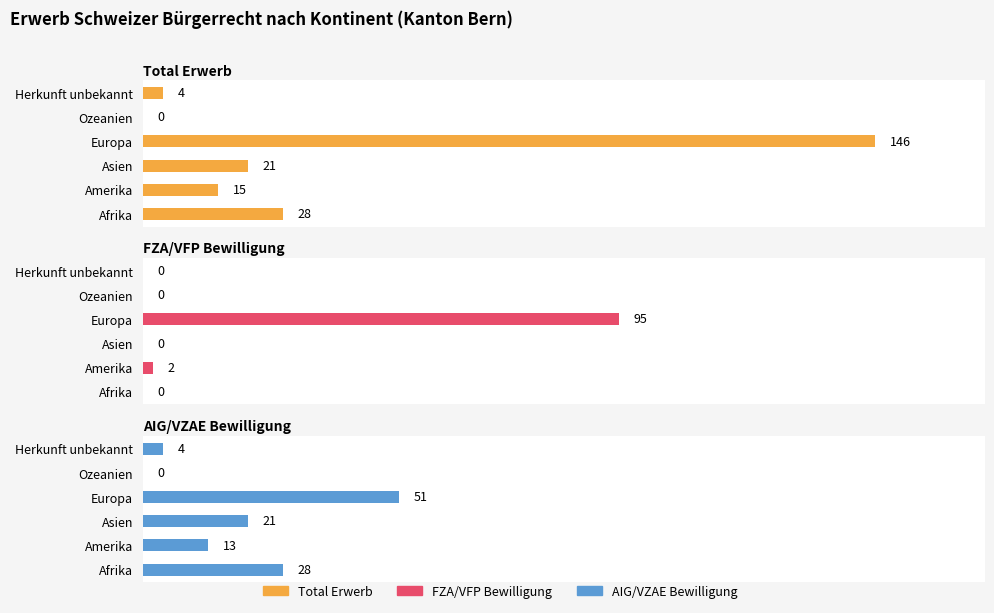

What is the difference between the maximum and minimum values in the Total Erwerb series?

146